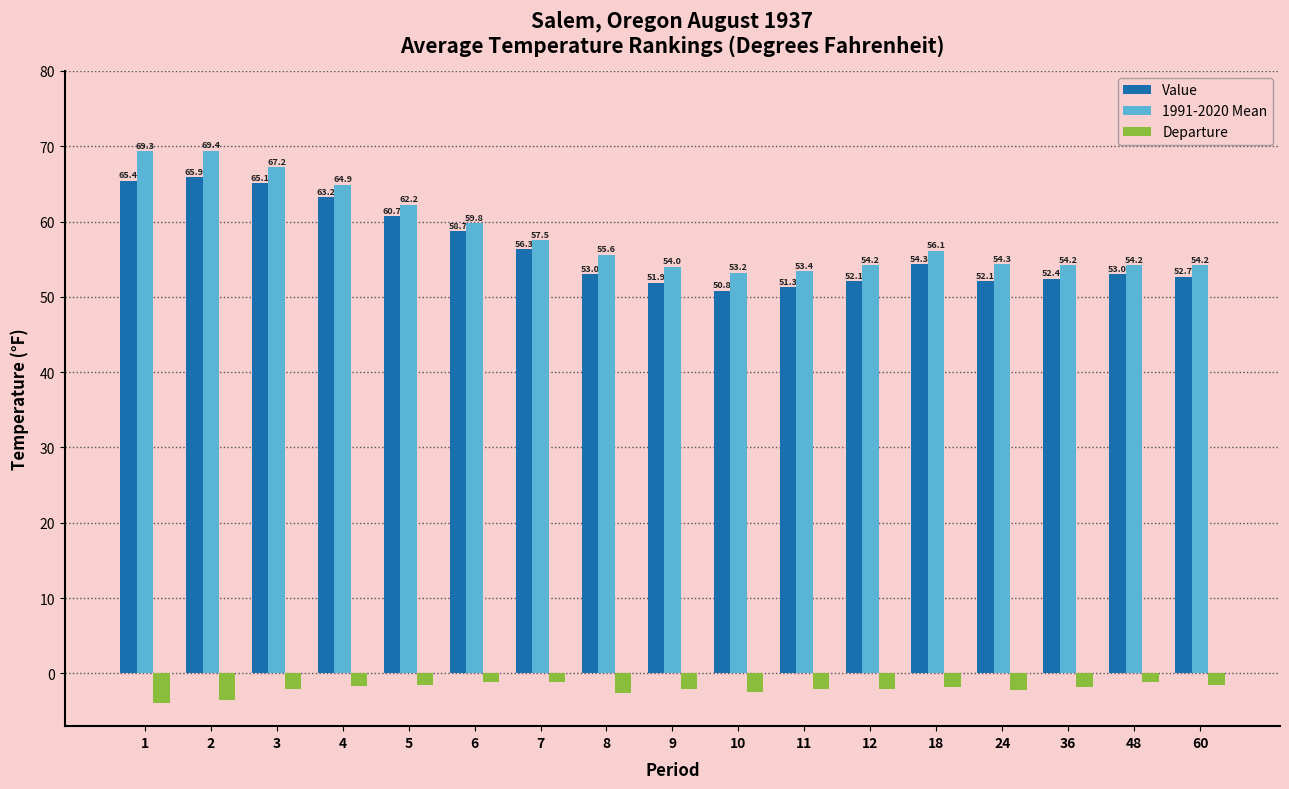

What is the sum of all Value values?

958.9